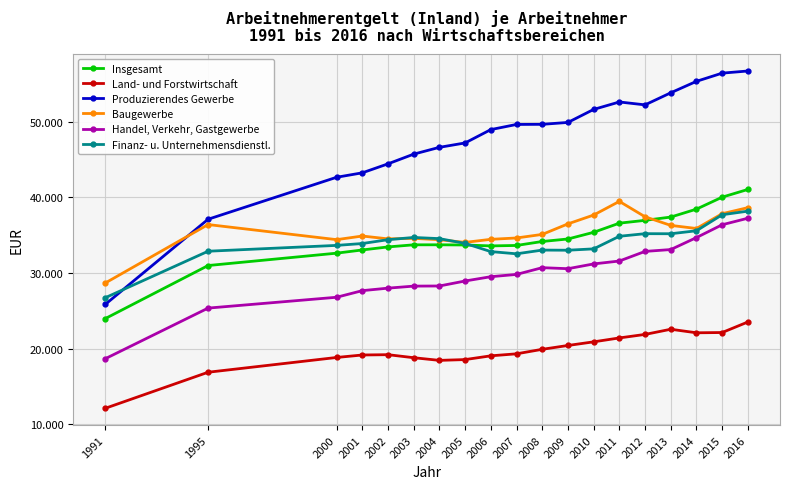

Which series has the widest spread of values?

Produzierendes Gewerbe